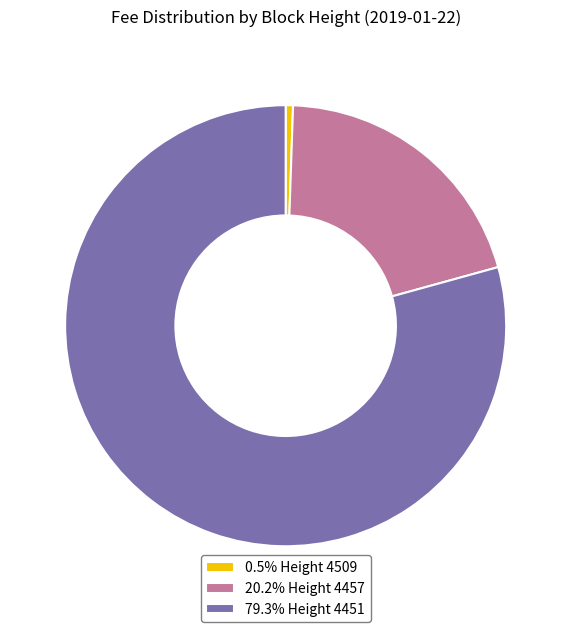

How many segments does this pie chart have?

3